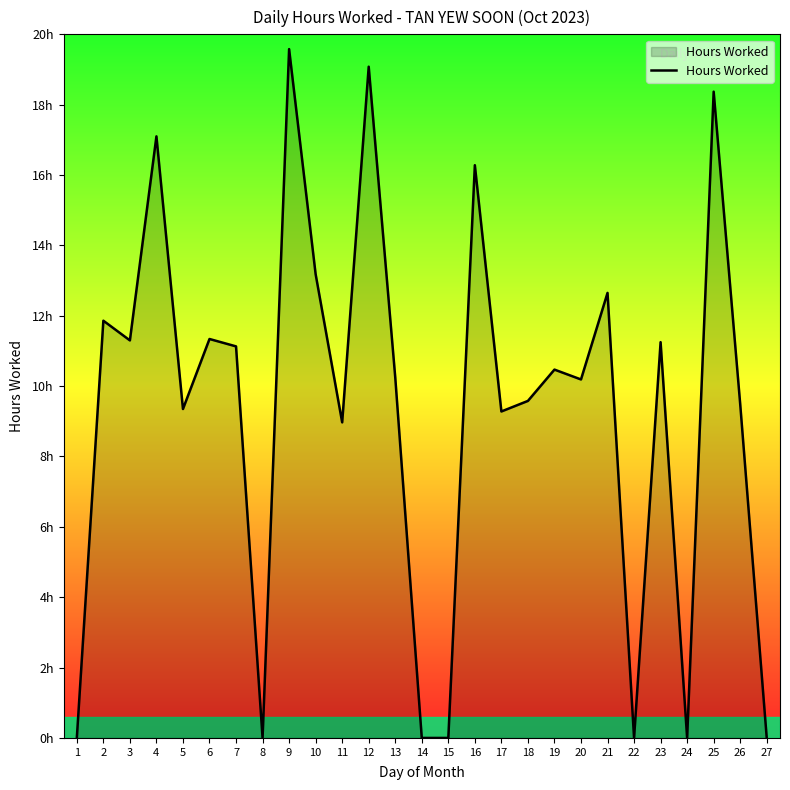

Rank the categories by value from highest to lowest.

9, 12, 25, 4, 16, 10, 21, 2, 6, 3, 23, 7, 19, 13, 20, 18, 26, 5, 17, 11, 1, 8, 14, 15, 22, 24, 27